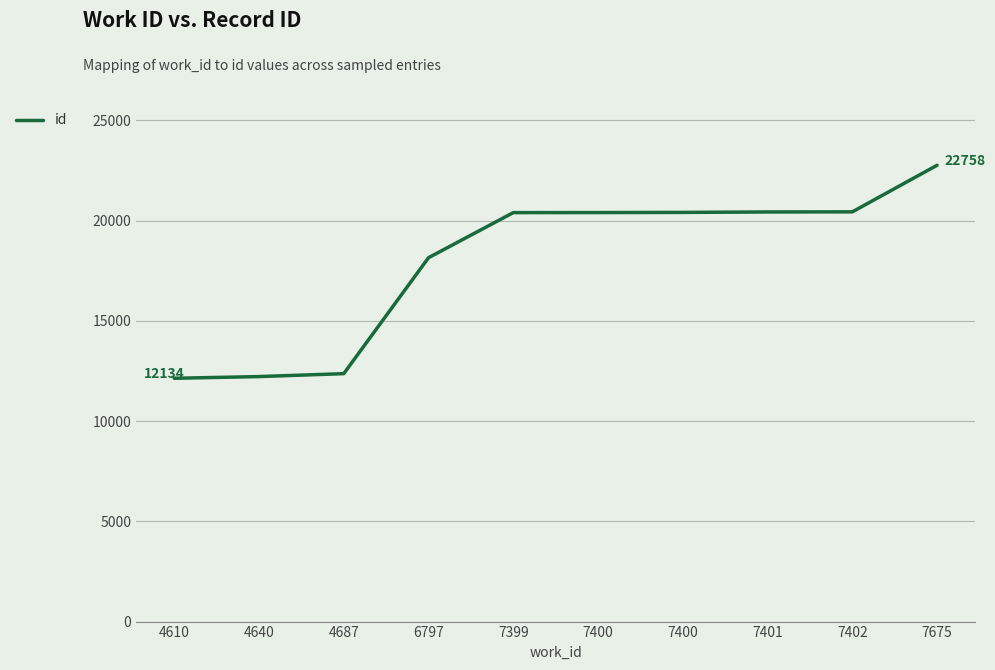

What is the greatest value displayed?

22758